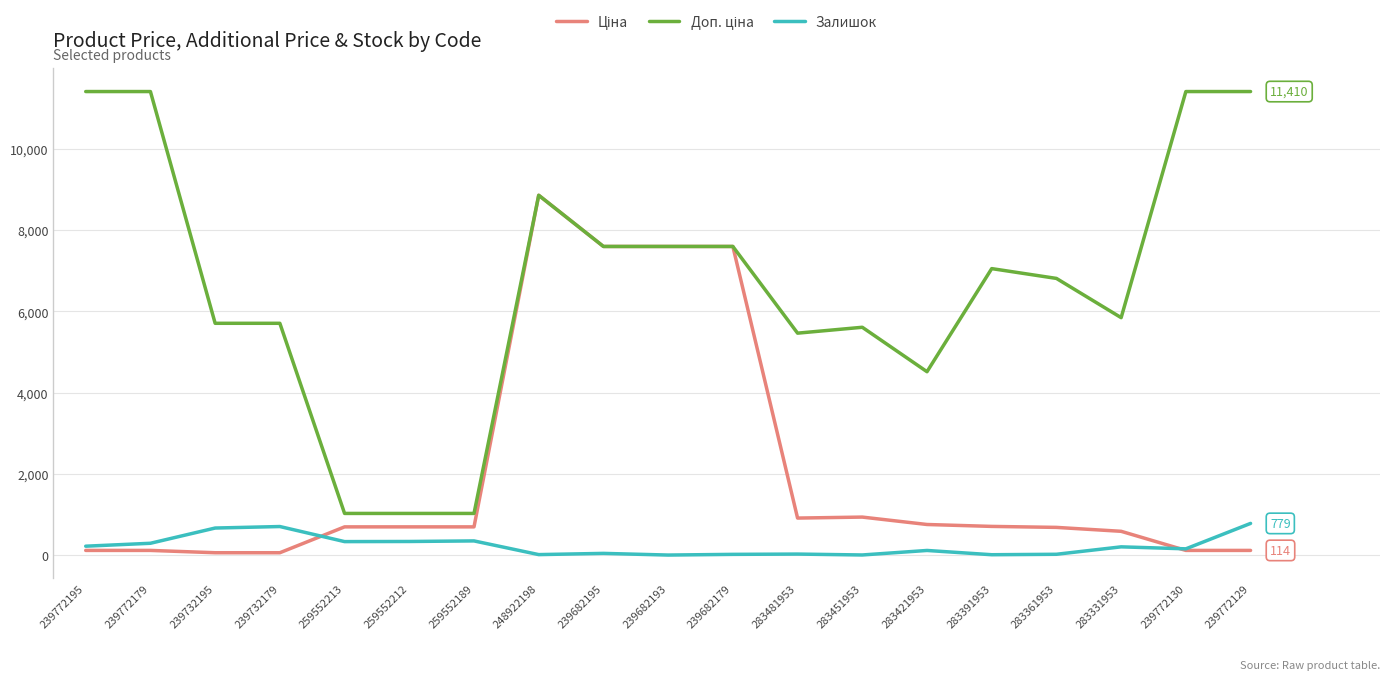

What is the difference between the highest and lowest values at 239772179?

11295.9